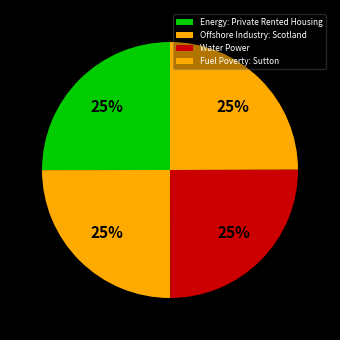

What percentage is the Fuel Poverty: Sutton slice, to the nearest percent?

25%